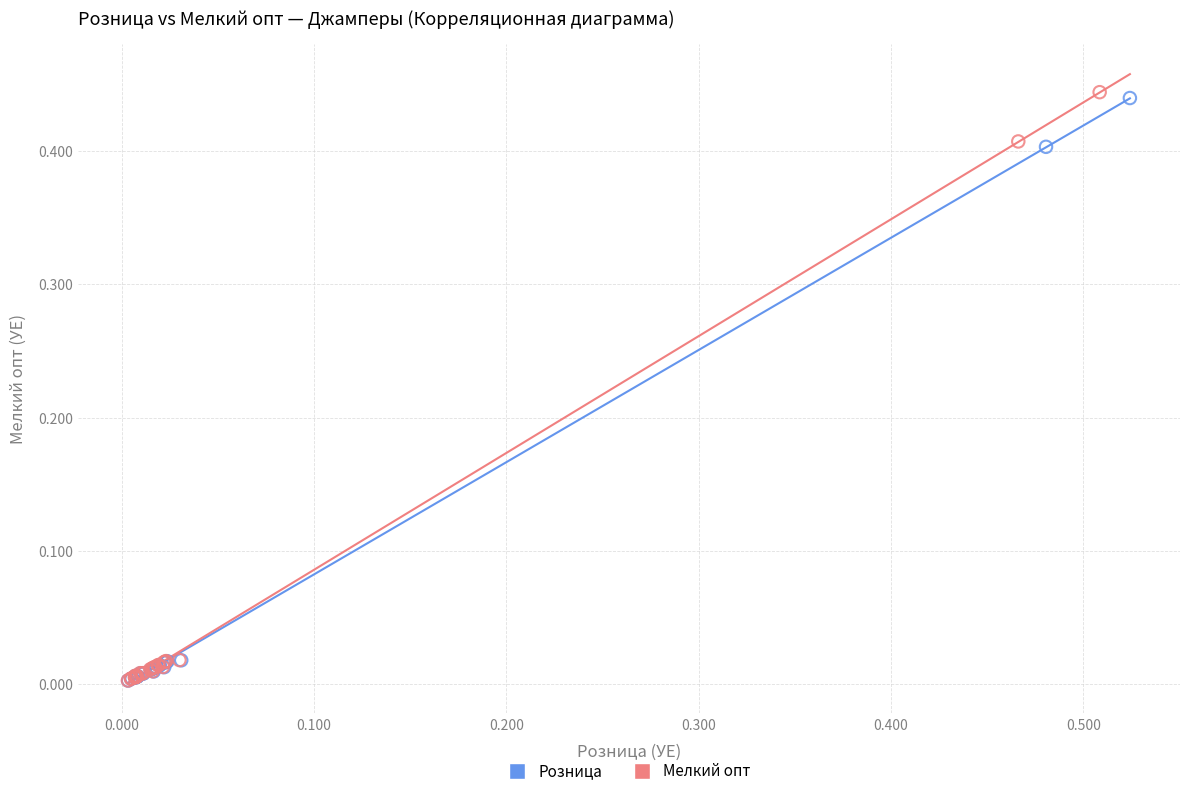

Which series reaches the maximum Y coordinate?

Мелкий опт